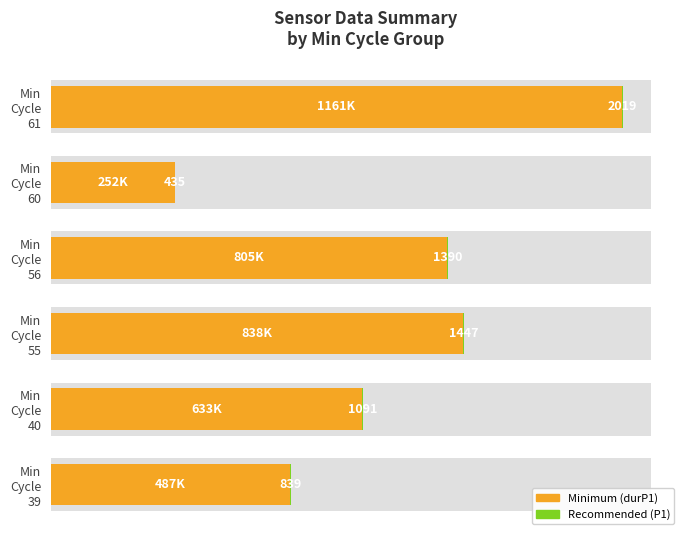

Rank the series by their average value, from lowest to highest.

Recommended, Minimum